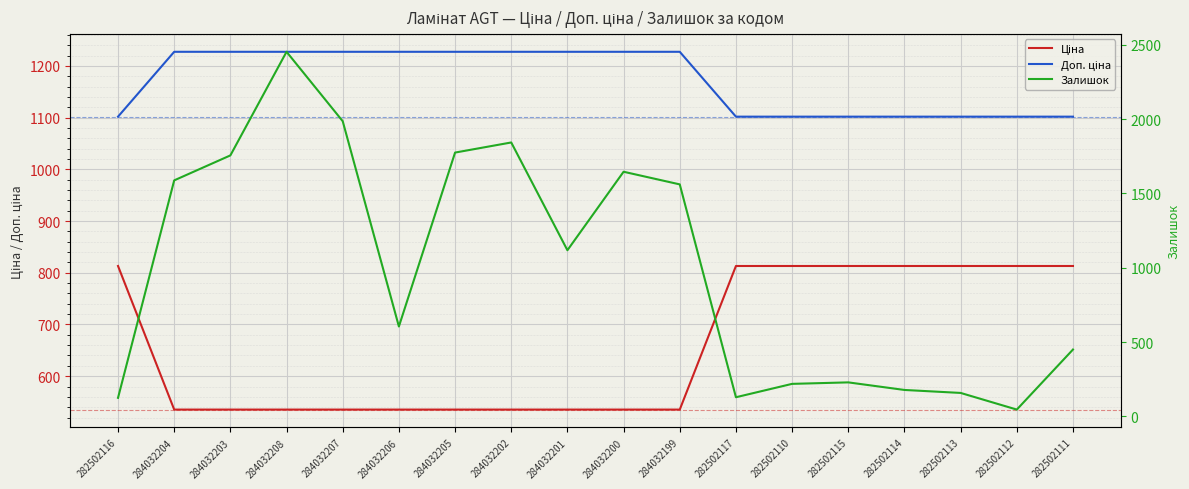

Is this an area chart (filled region under the line)?

No